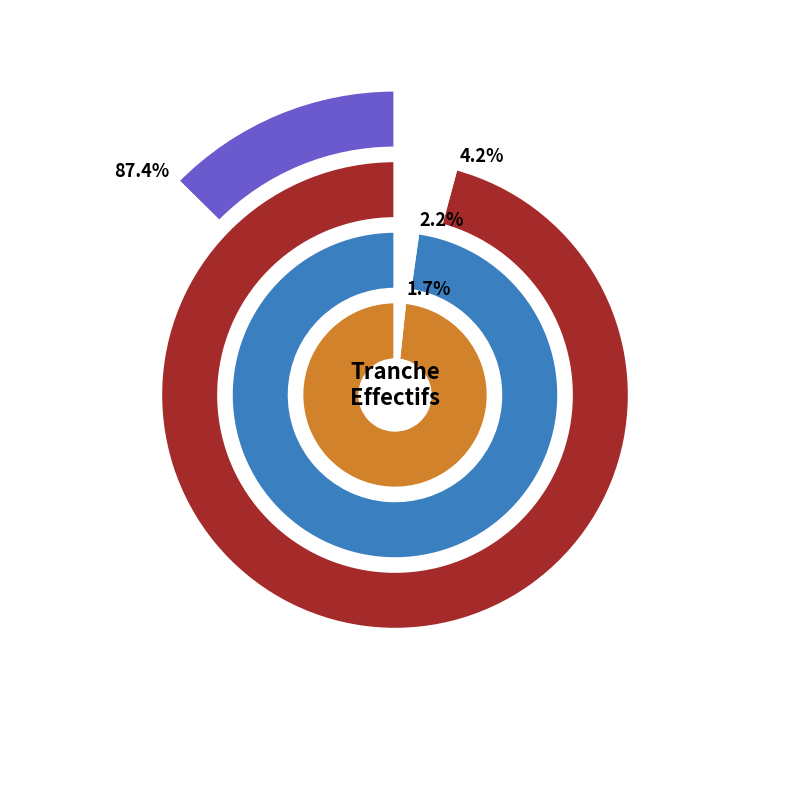

Which slice is the largest?

NN